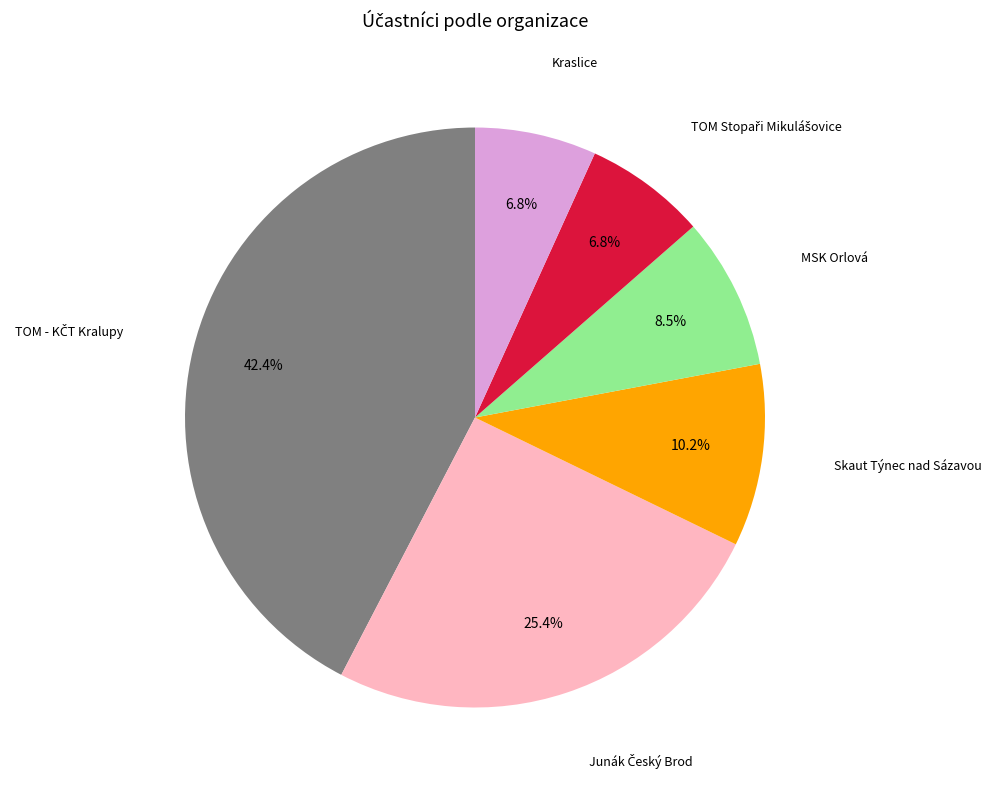

Is MSK Orlová the majority of the pie?

No